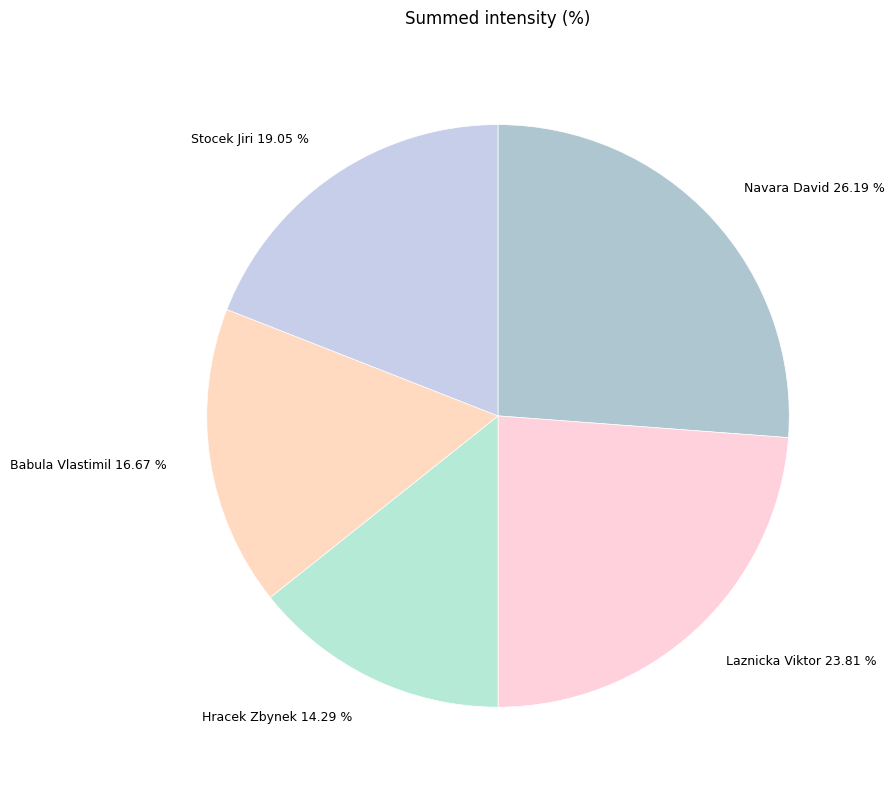

To the nearest percent, what percentage of the pie is Stocek Jiri?

19%